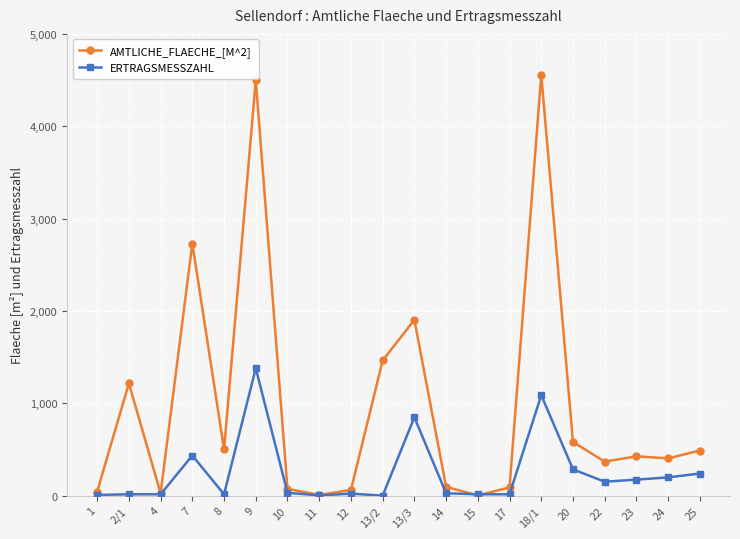

Count the number of categories in the chart.

20